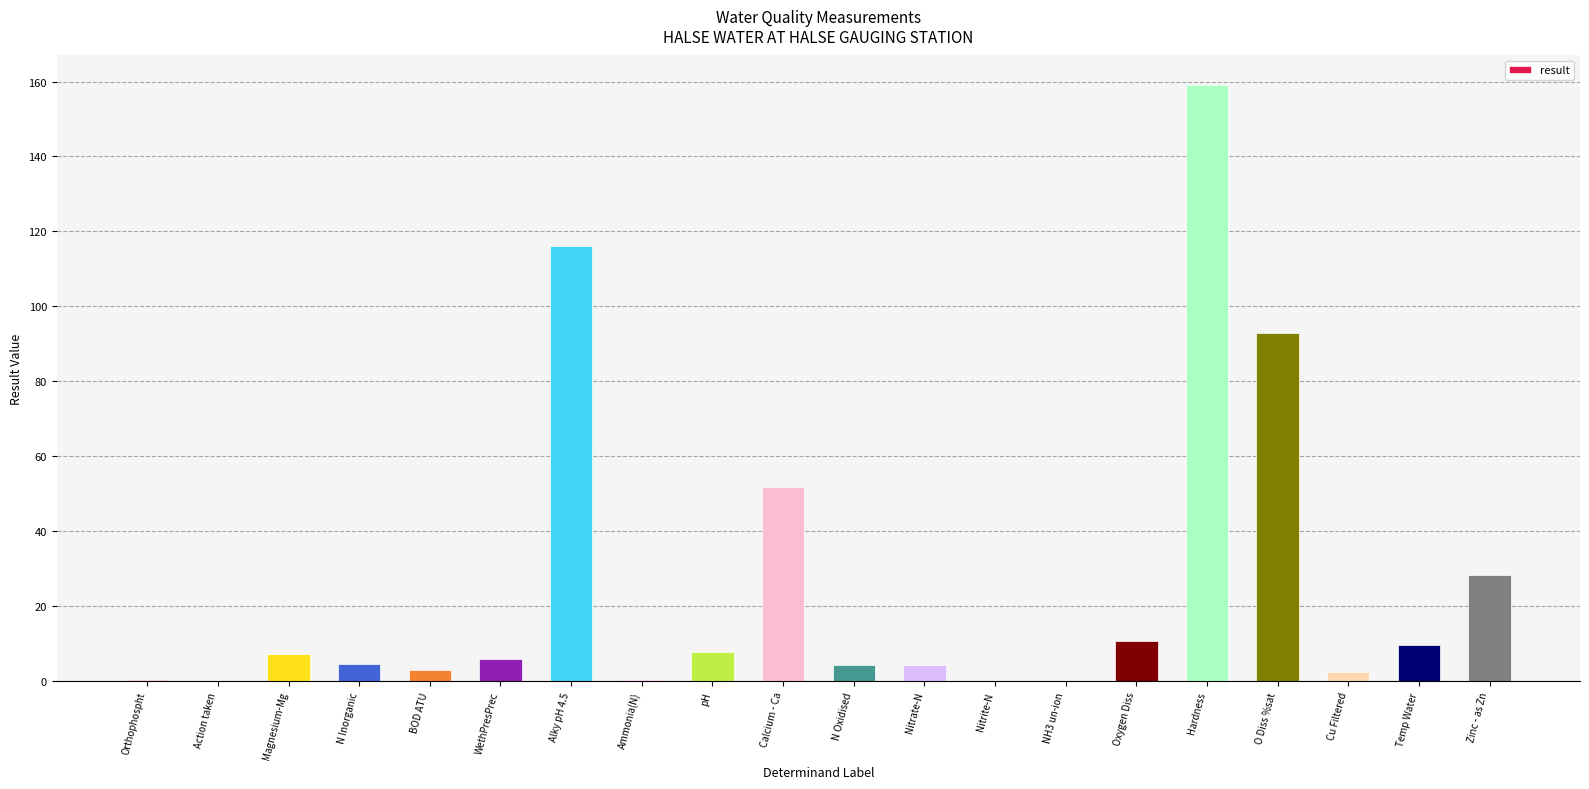

The value at Calcium - Ca is 51.8. True or false?

True